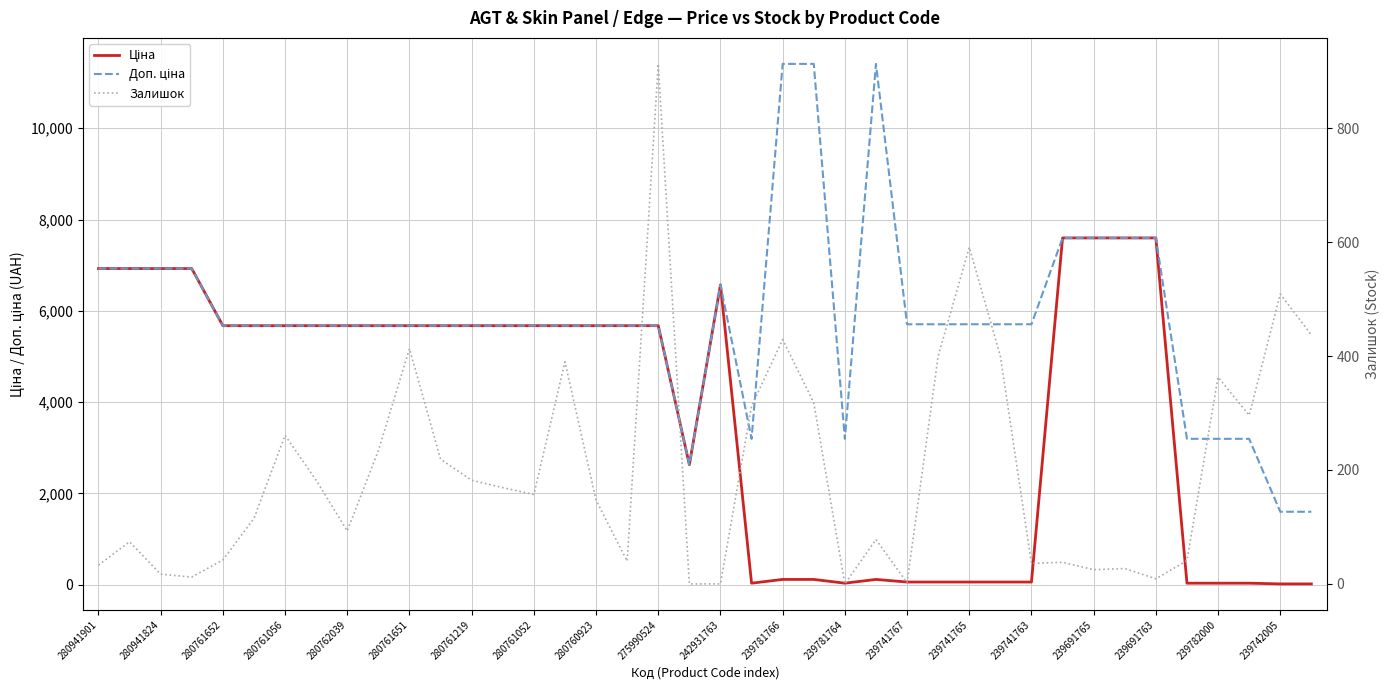

What is the label of the 13th point from the right?

27